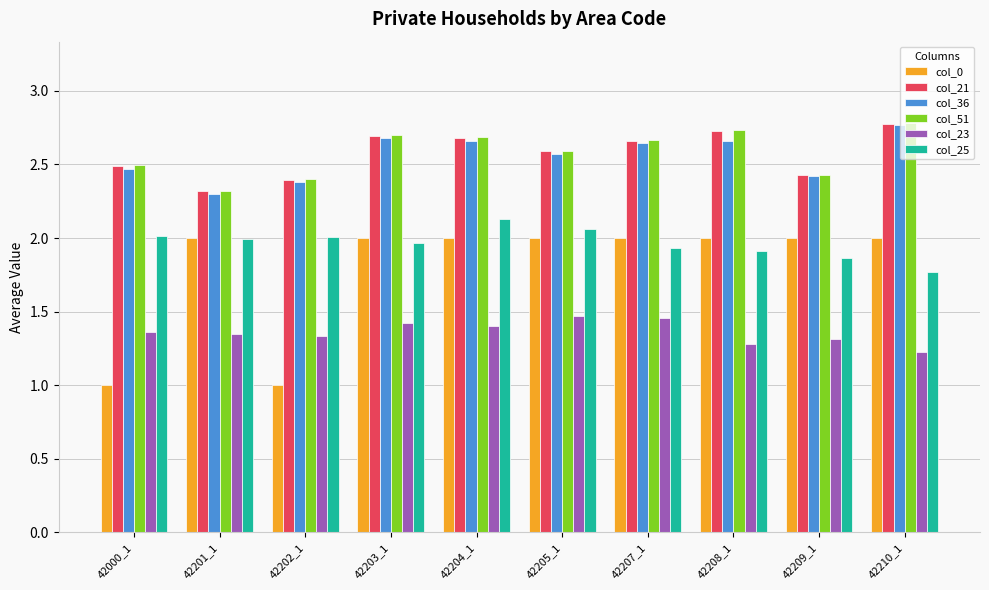

What is the spread (max minus min) of values at 42207_1?

1.2